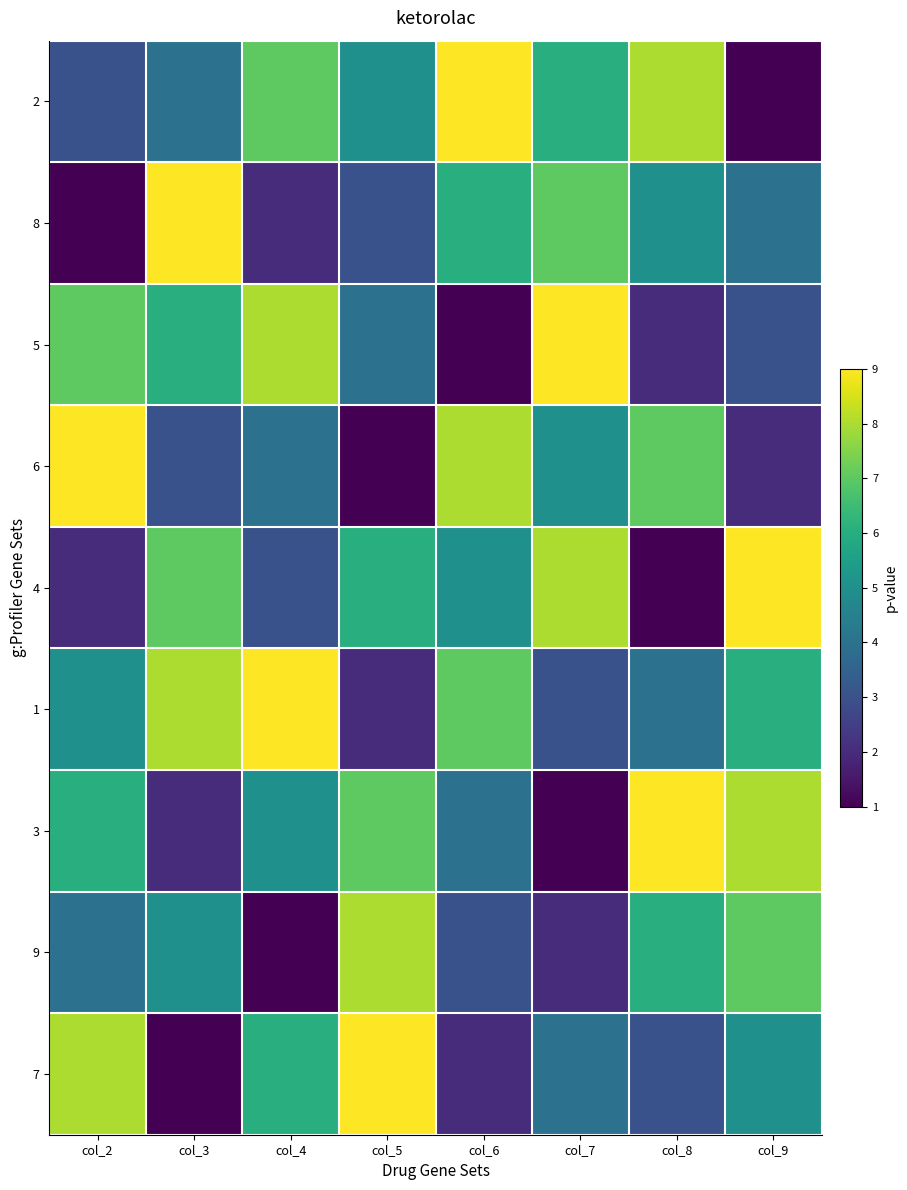

Count the number of categories in the chart.

8